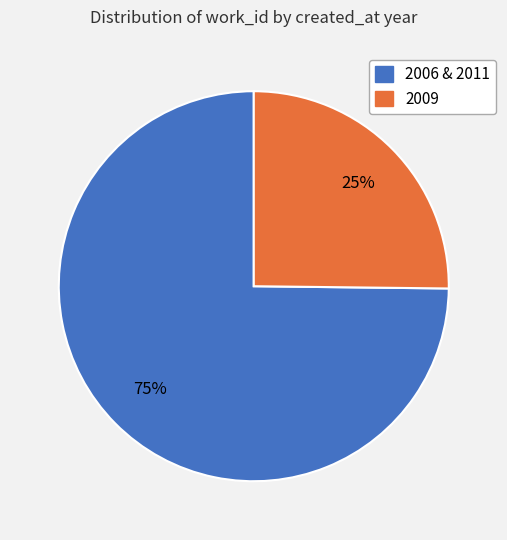

Does any single category account for the majority?

Yes